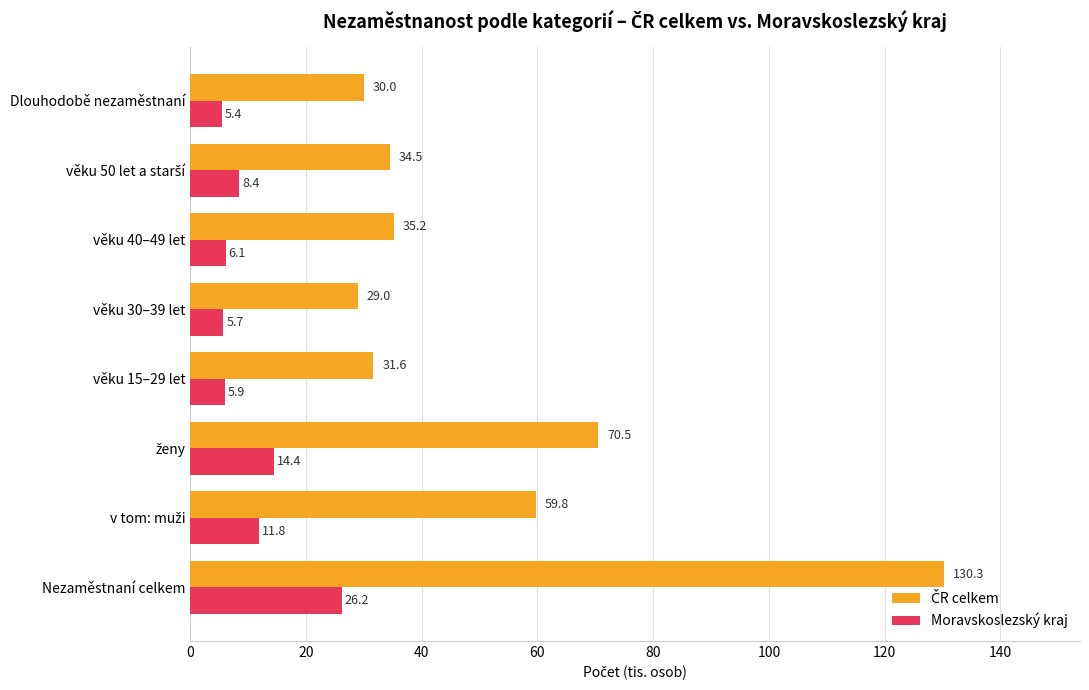

What is the difference between the highest and lowest values at věku 15–29 let?

25.7